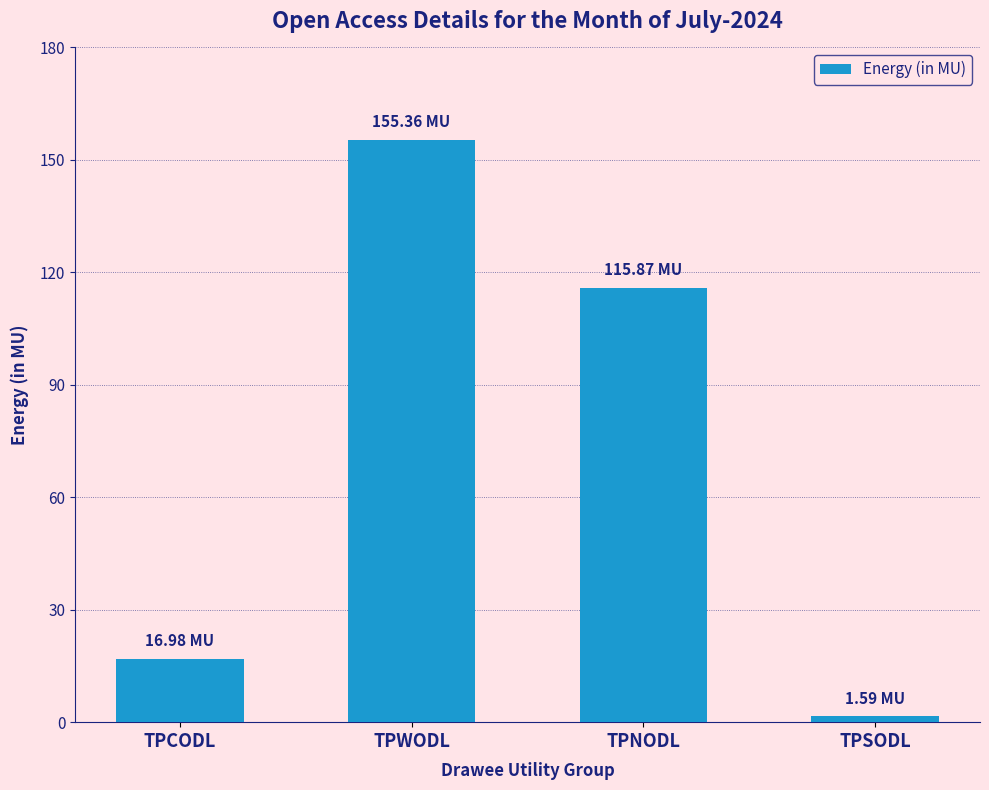

How many data points are less than 115?

2